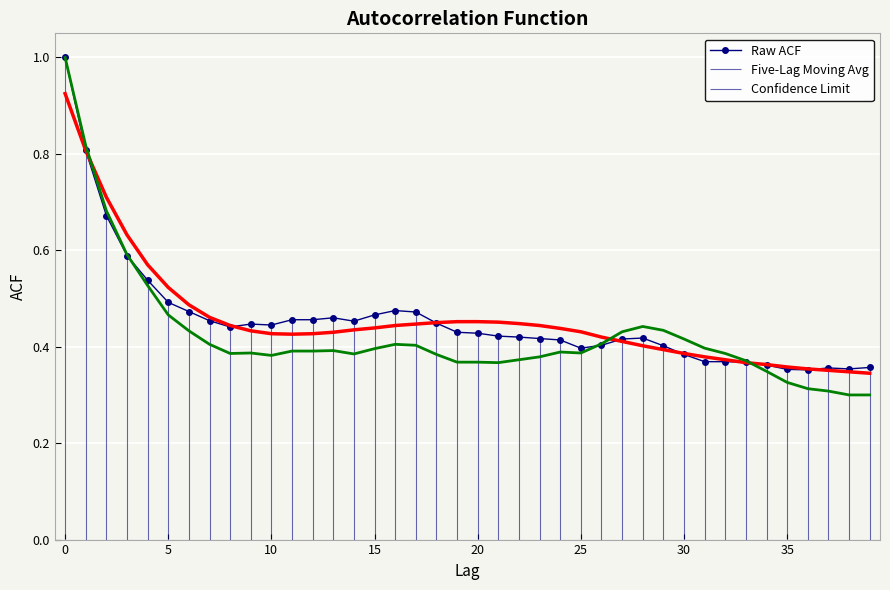

At which label does acf_shown reach its minimum?

36